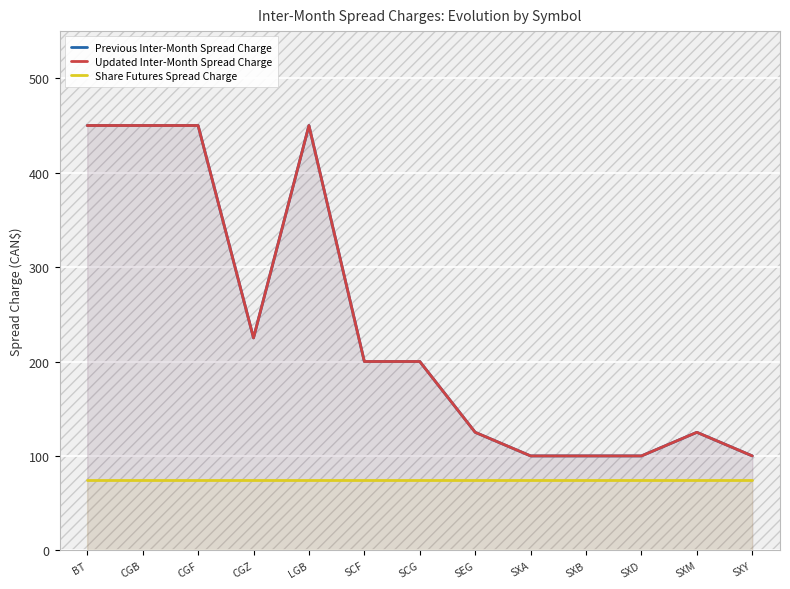

What is the label of the 12th point from the right?

CGB